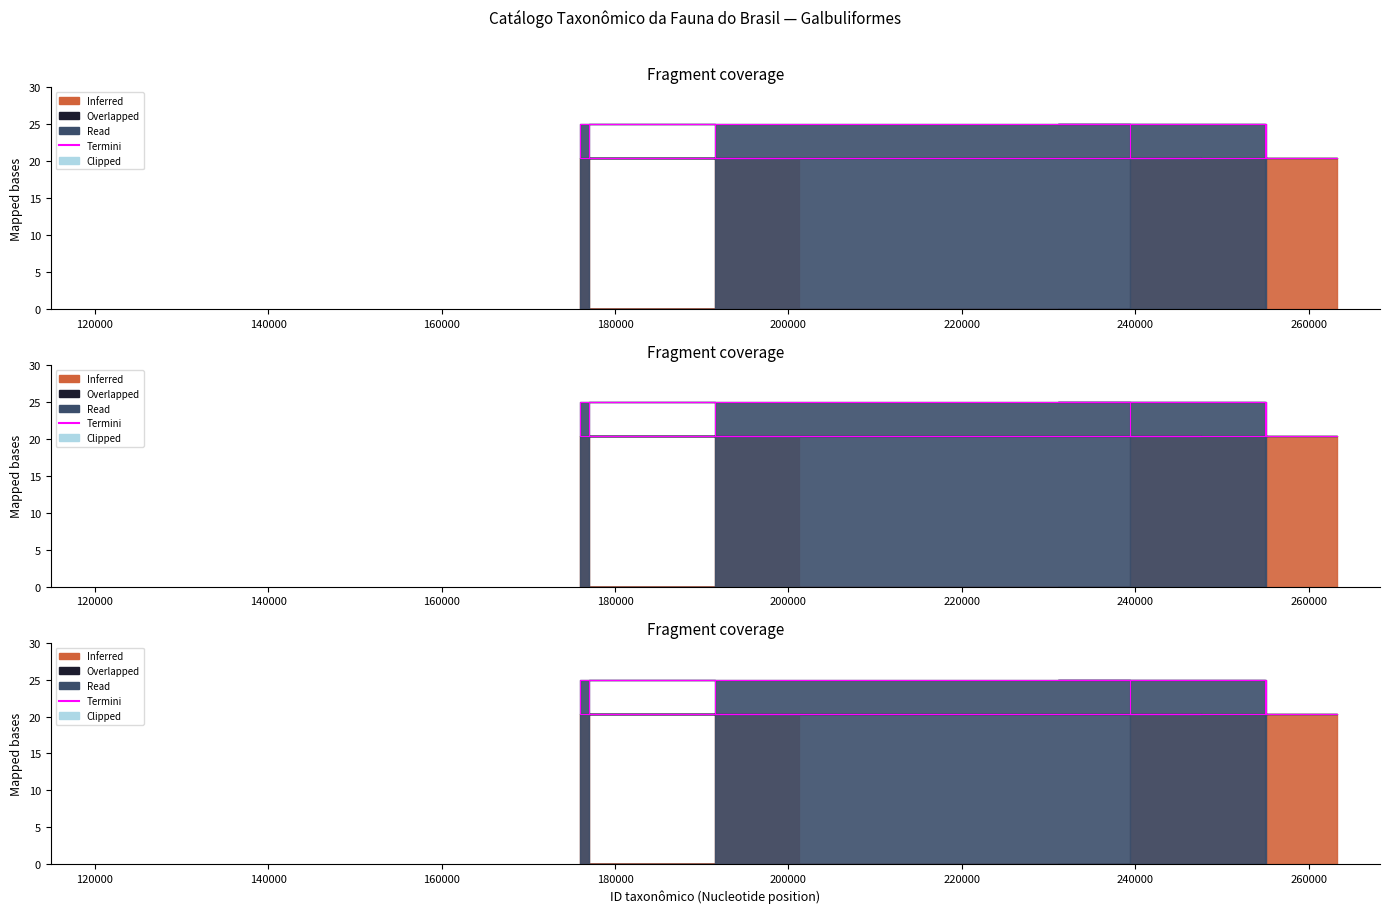

How many lines are shown in the chart?

1